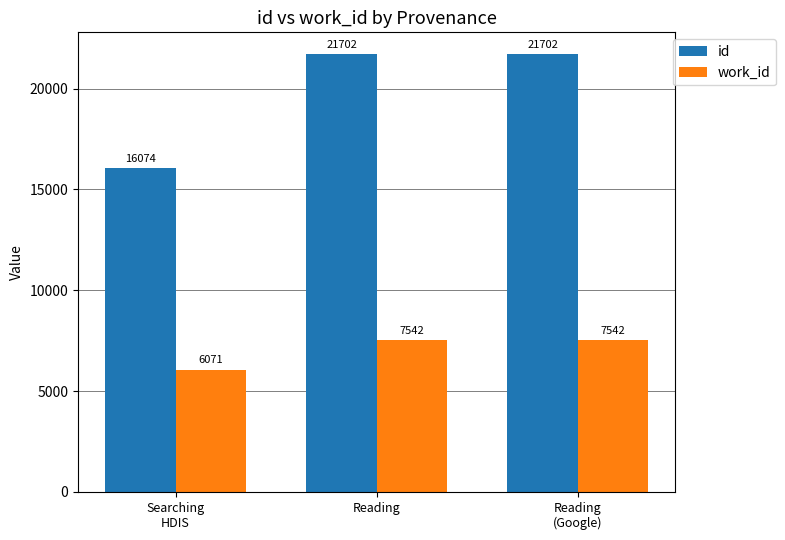

What is the difference between the second highest and minimum values in the work_id series?

1471.0